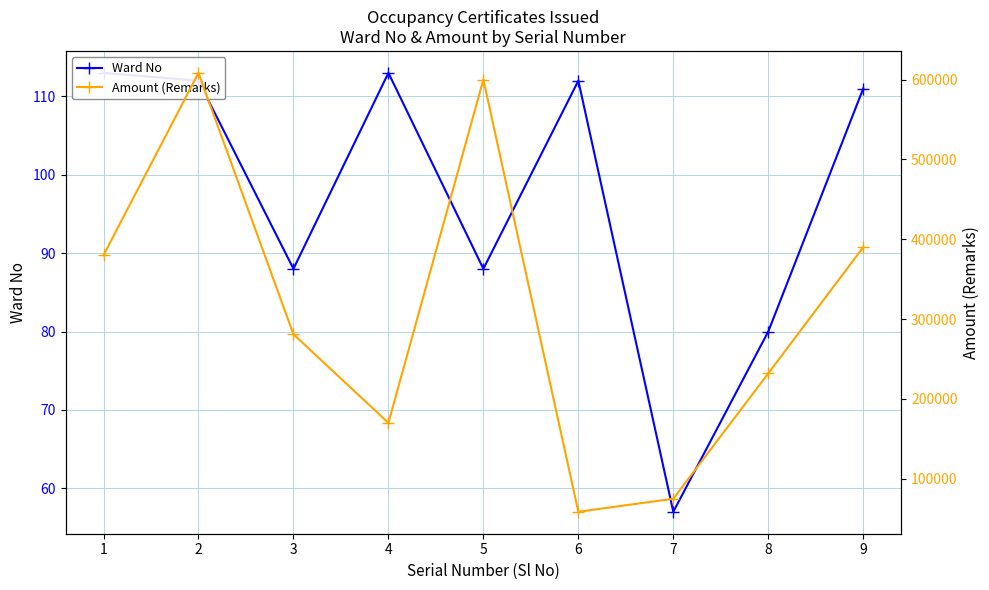

Reading left to right, what are all the values shown in this chart?

Ward No: 113	112	88	113	88	112	57	80	111
Amount (Remarks): 380000	608300	281000	170000	600000	58700	75000	232000	390000